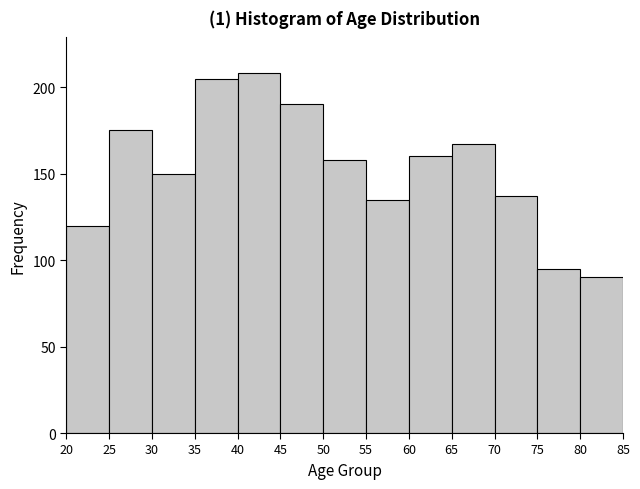

Reading left to right, transcribe this chart: for each bar, give the range it covers on the x-axis and its height. The values are not printed on the chart, so give them approximately, as read against the axis.

20 to 25: 120
25 to 30: 175
30 to 35: 150
35 to 40: 205
40 to 45: 210
45 to 50: 190
50 to 55: 160
55 to 60: 135
60 to 65: 160
65 to 70: 165
70 to 75: 135
75 to 80: 95
80 to 85: 90